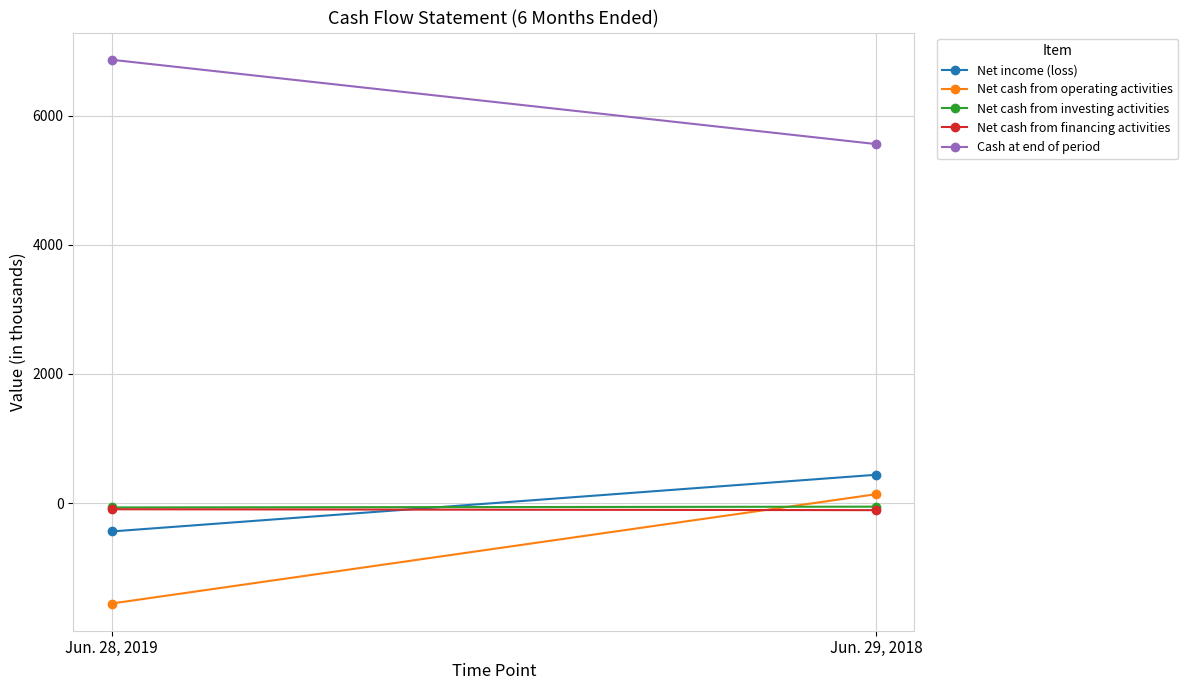

Which category has the highest value in the Net cash from investing activities series?

Jun. 29, 2018